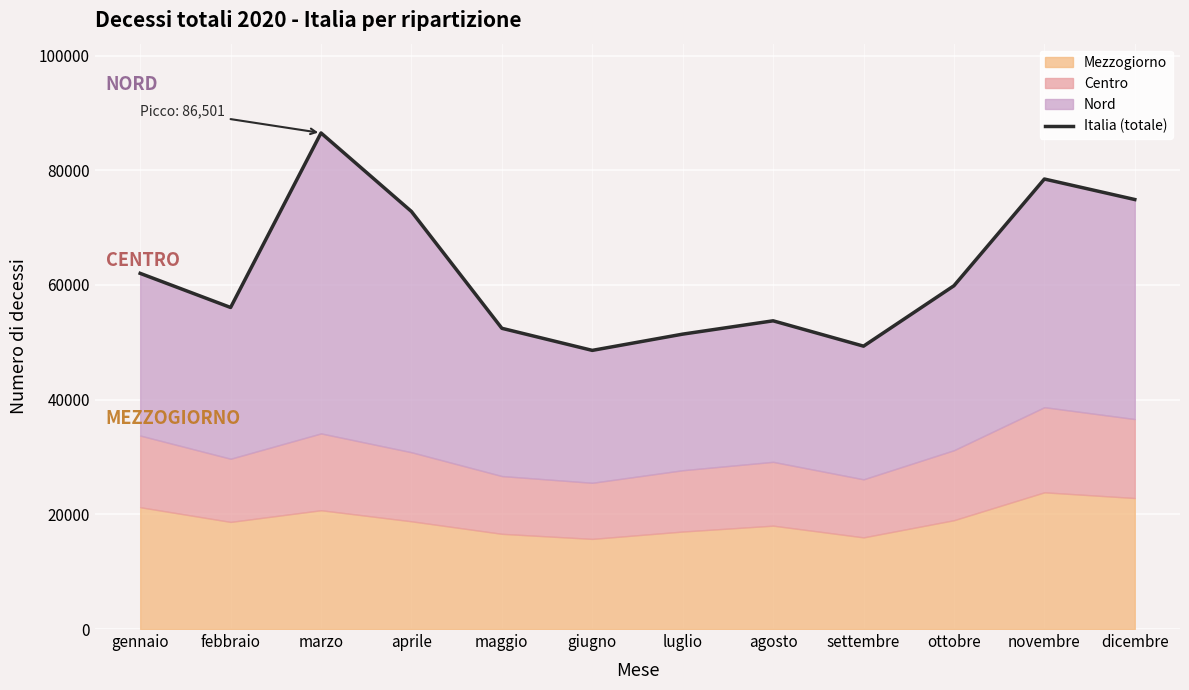

What is the difference between the values at luglio and maggio?

1018